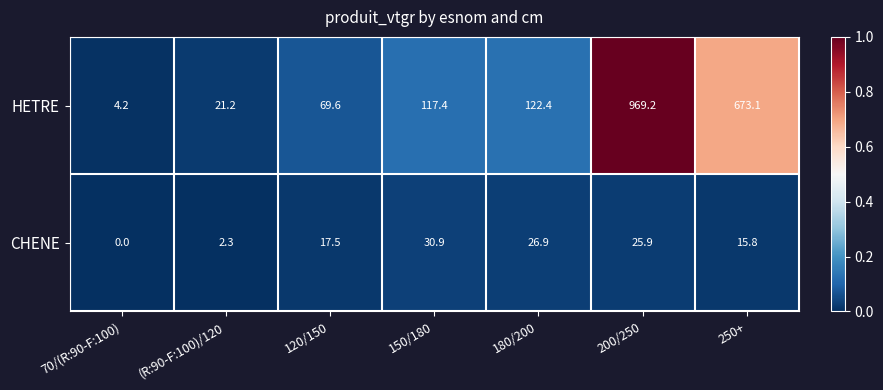

The HETRE series shows 117.4 at 150/180. True or false?

True